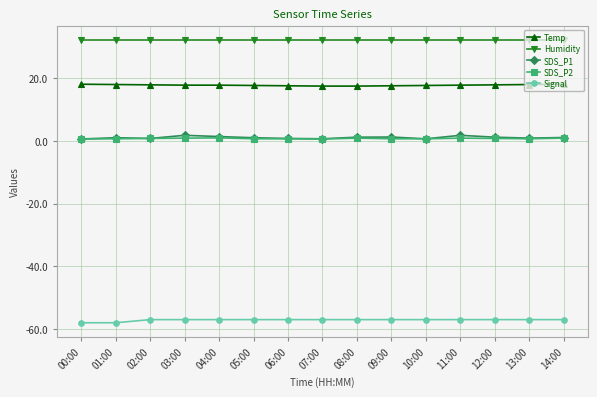

The value of Temp at 07:00 is 27.7. True or false?

False